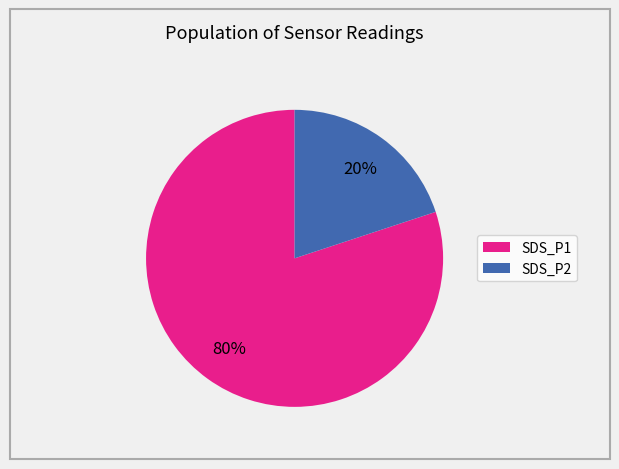

Rank the categories by value from lowest to highest.

SDS_P2, SDS_P1